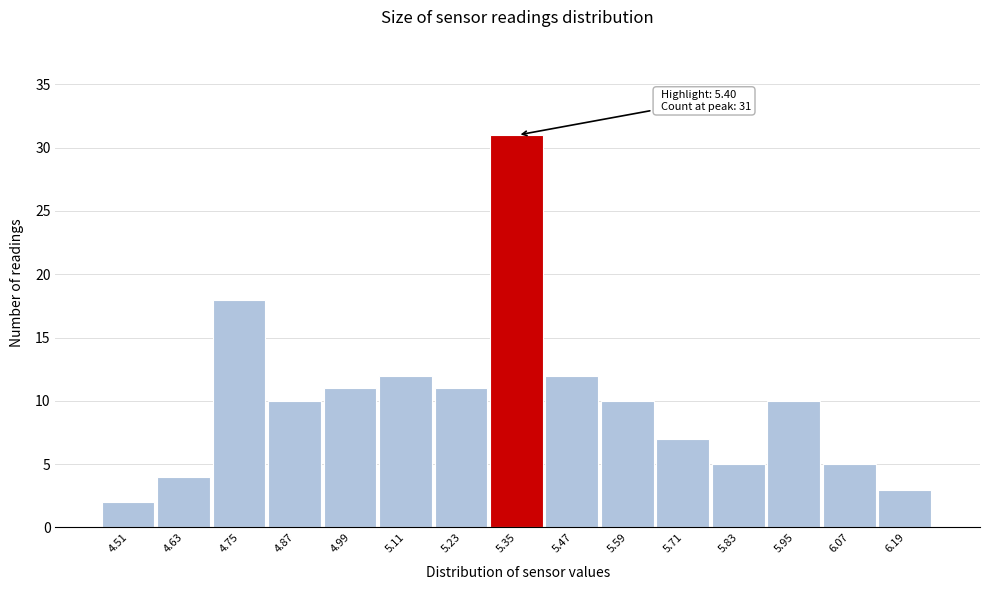

Which range on the x-axis has the tallest bar?

5.29 to 5.41